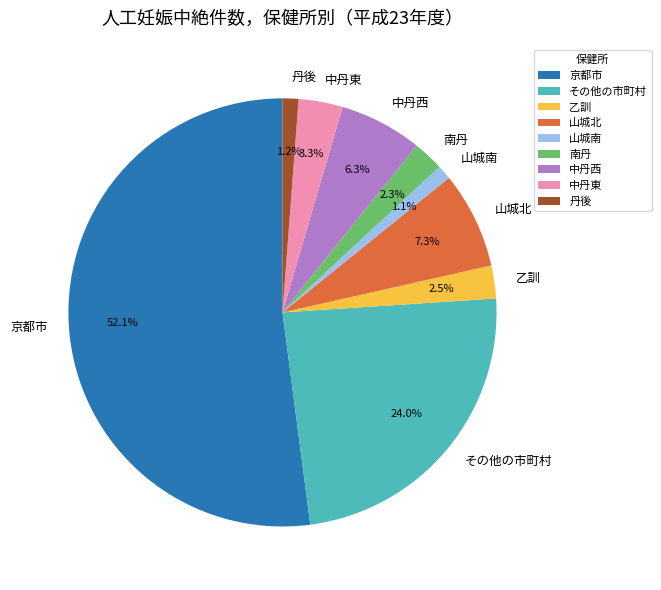

Does 中丹東 account for over 50% of the chart?

No